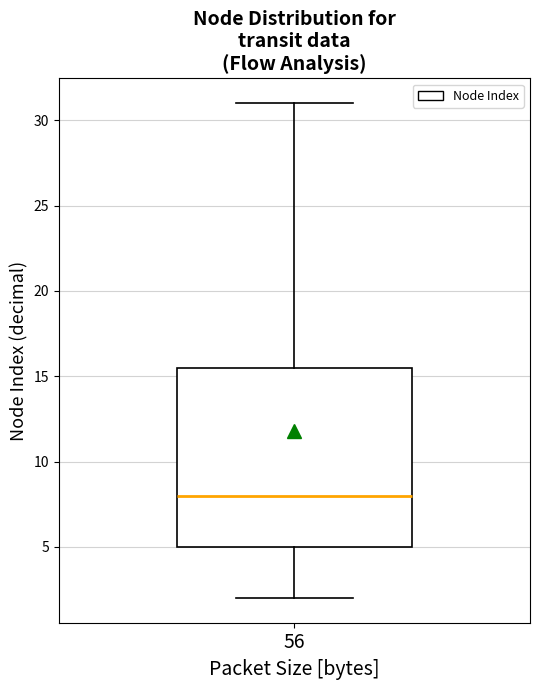

Where does the lower whisker of the box at x = 56 end on the y-axis? The values are not printed on the chart, so give them approximately, as read against the axis.

2.0